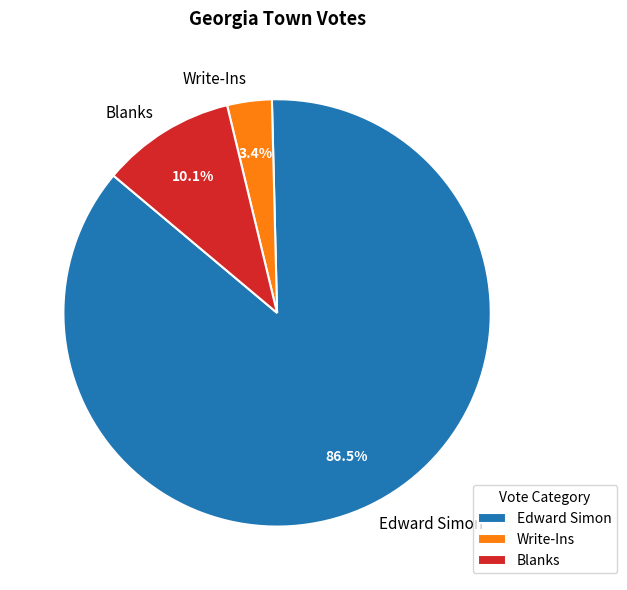

Between Edward Simon and Blanks, which is larger?

Edward Simon